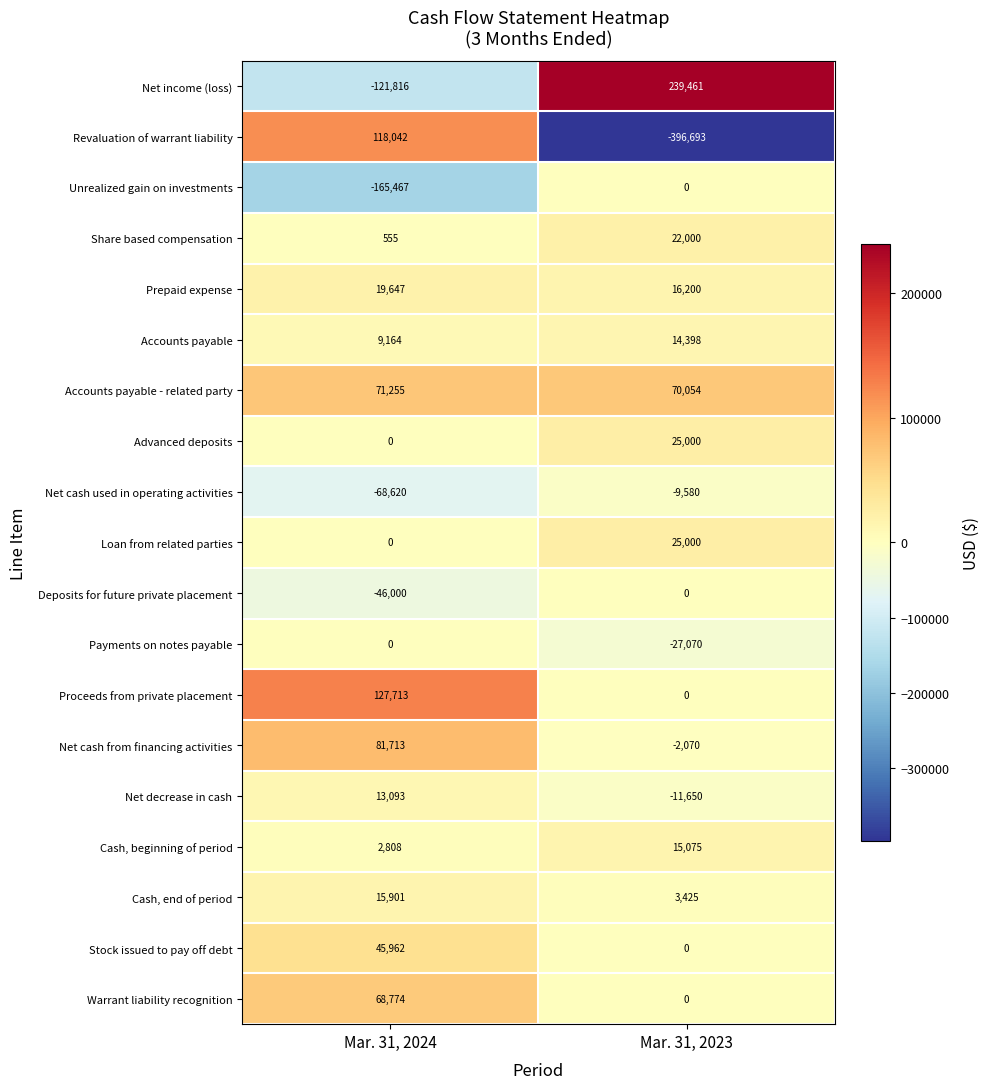

List the labels in order of Loan from related parties value, largest first.

Mar. 31, 2023, Mar. 31, 2024